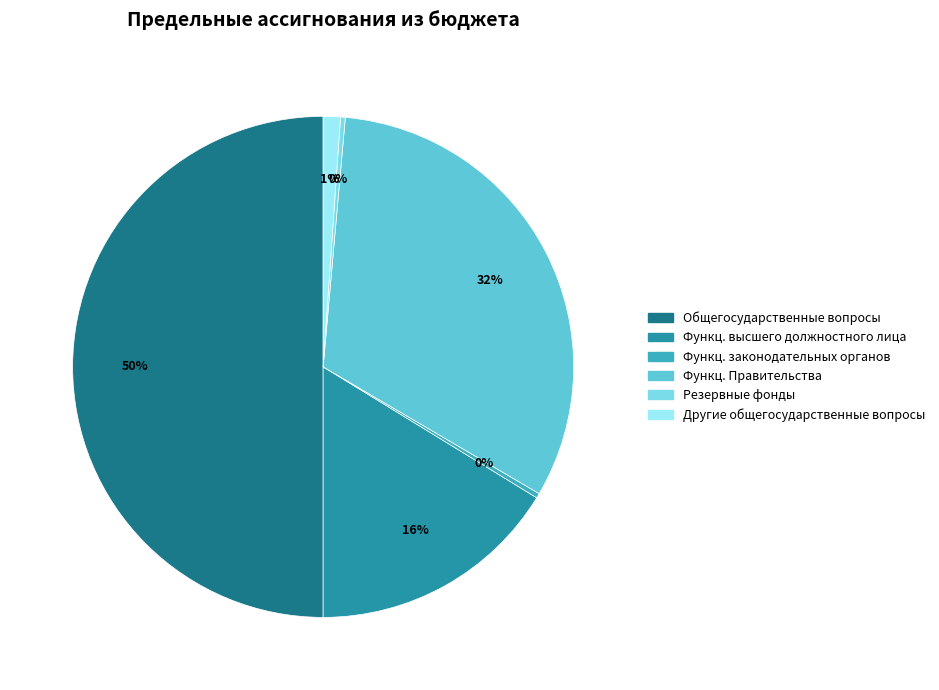

How many segments does this pie chart have?

6